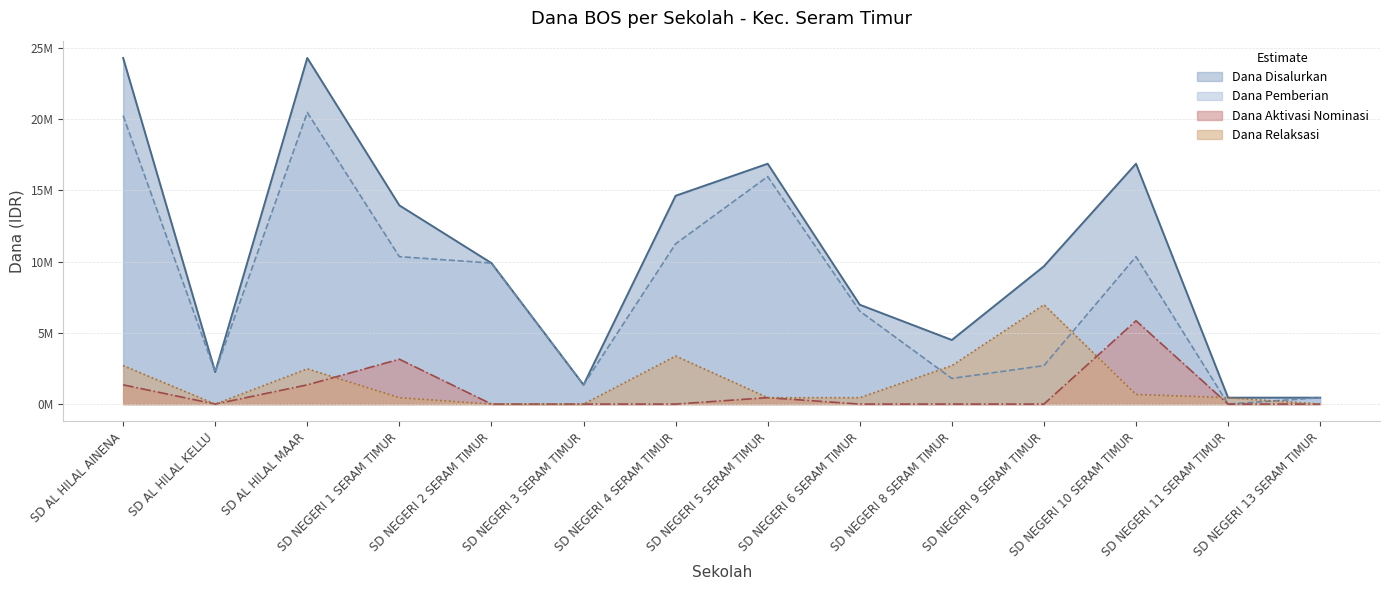

List the labels in order of Dana Pemberian value, smallest first.

SD NEGERI 11 SERAM TIMUR, SD NEGERI 13 SERAM TIMUR, SD NEGERI 3 SERAM TIMUR, SD NEGERI 8 SERAM TIMUR, SD AL HILAL KELLU, SD NEGERI 9 SERAM TIMUR, SD NEGERI 6 SERAM TIMUR, SD NEGERI 2 SERAM TIMUR, SD NEGERI 1 SERAM TIMUR, SD NEGERI 10 SERAM TIMUR, SD NEGERI 4 SERAM TIMUR, SD NEGERI 5 SERAM TIMUR, SD AL HILAL AINENA, SD AL HILAL MAAR